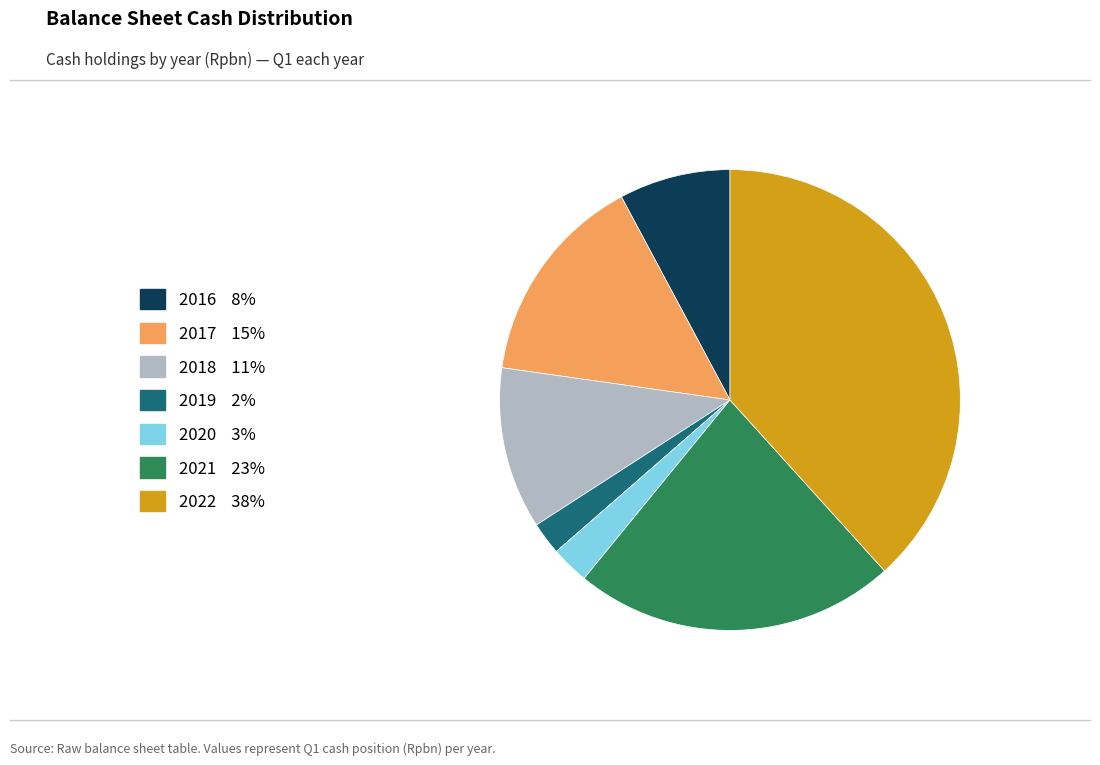

Between 2016 and 2019, which is larger?

2016